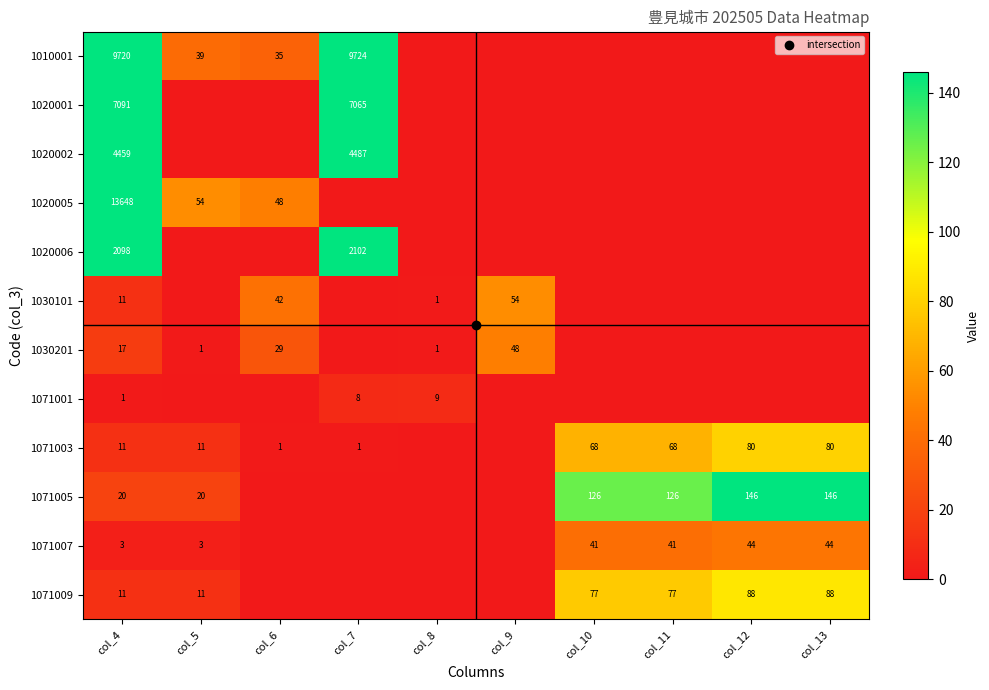

Which category has the highest value in the 1030101 series?

col_9